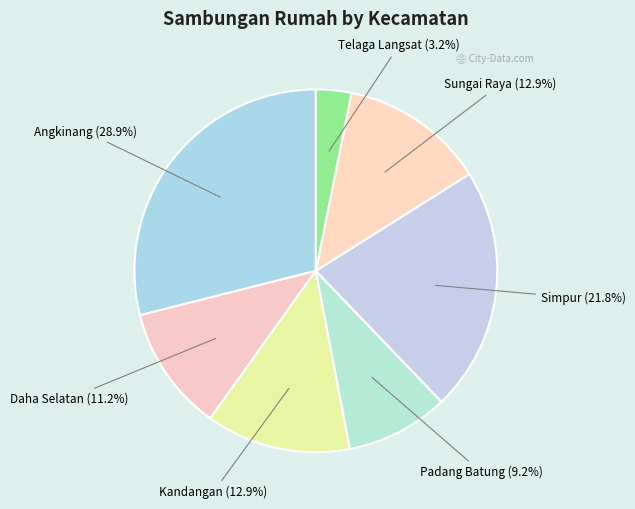

To the nearest percent, what is the combined percentage of Daha Selatan and Padang Batung?

20%